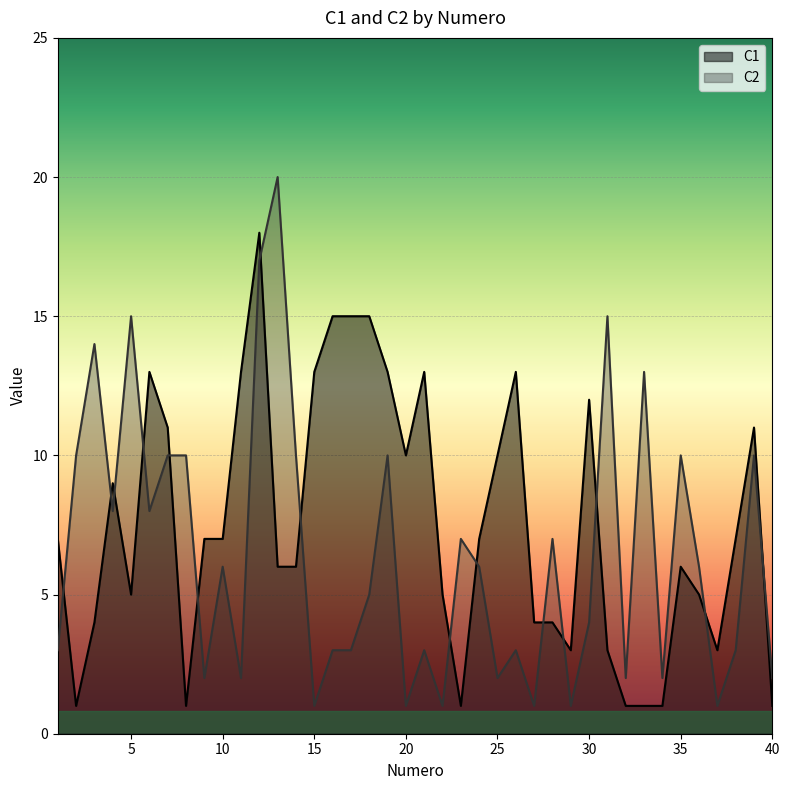

In C2, how many points are lower than both neighbors (excluding endpoints)?

13